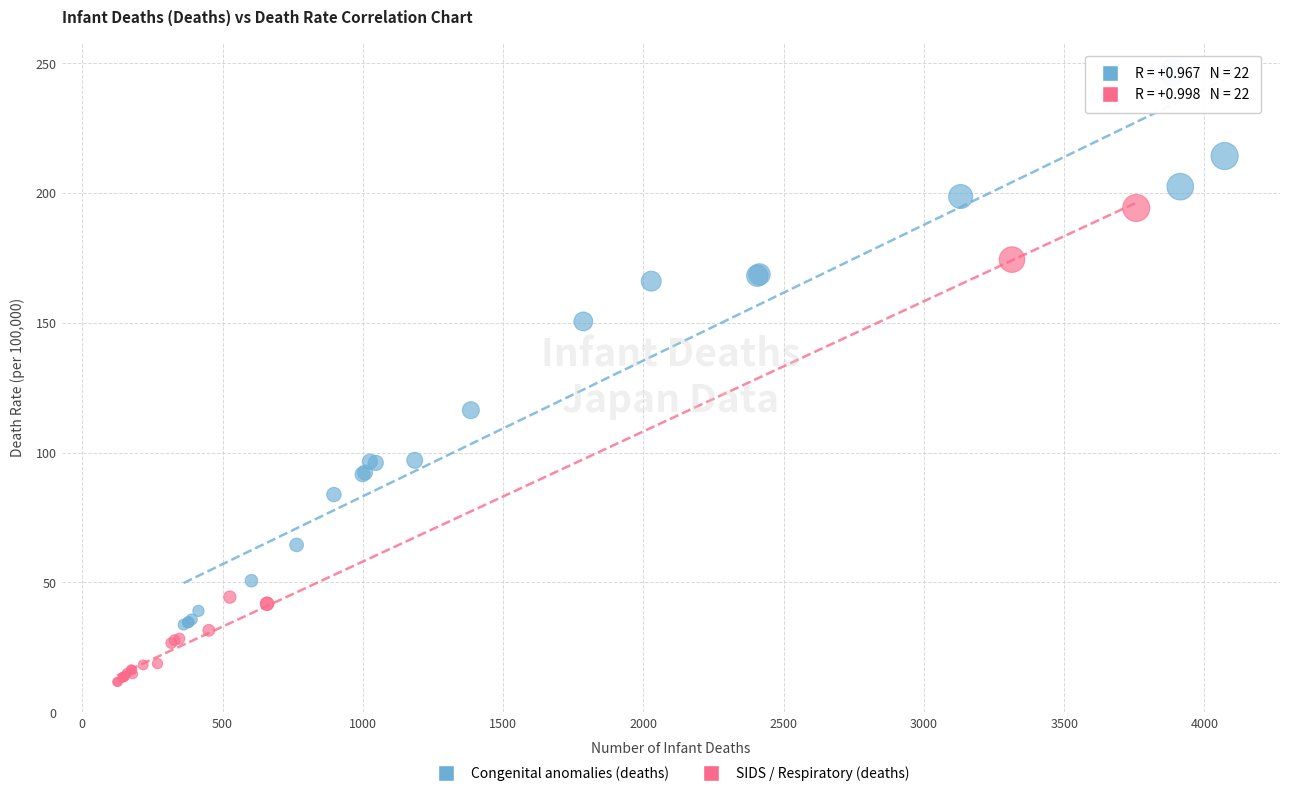

Which series reaches the minimum Y coordinate?

SIDS / Respiratory (deaths)